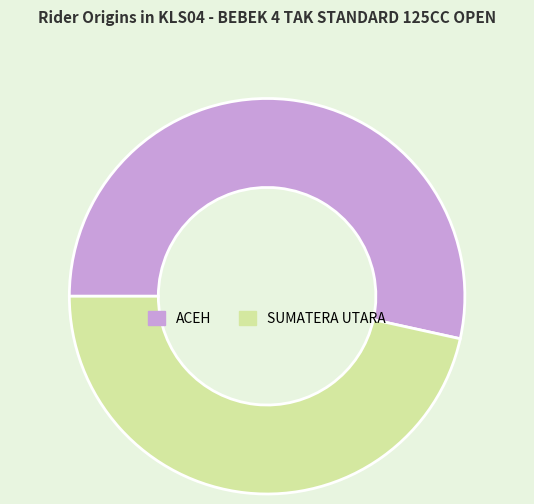

Between SUMATERA UTARA and ACEH, which is larger?

ACEH